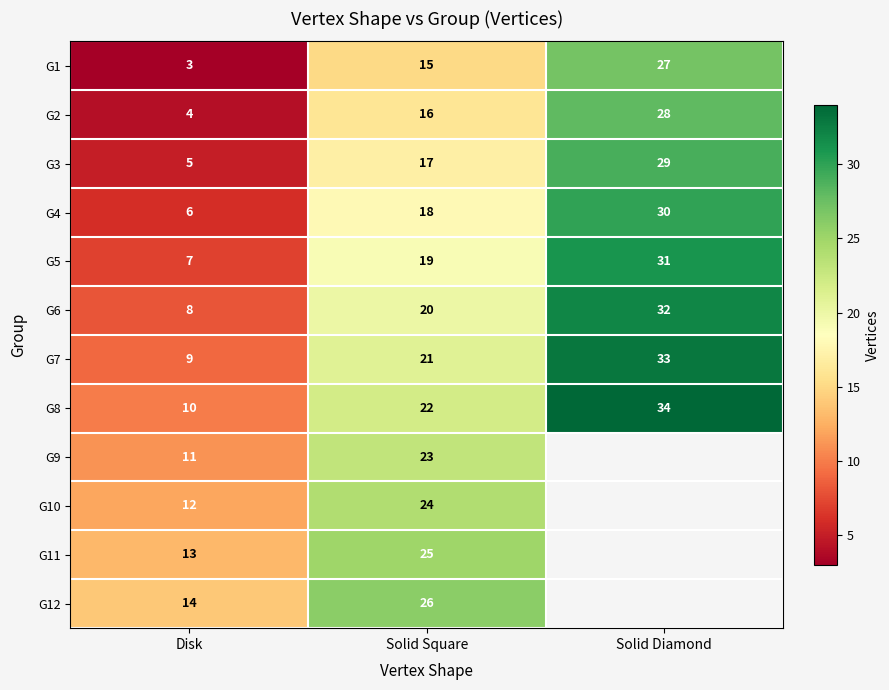

What is the spread (max minus min) of values at Solid Square?

11